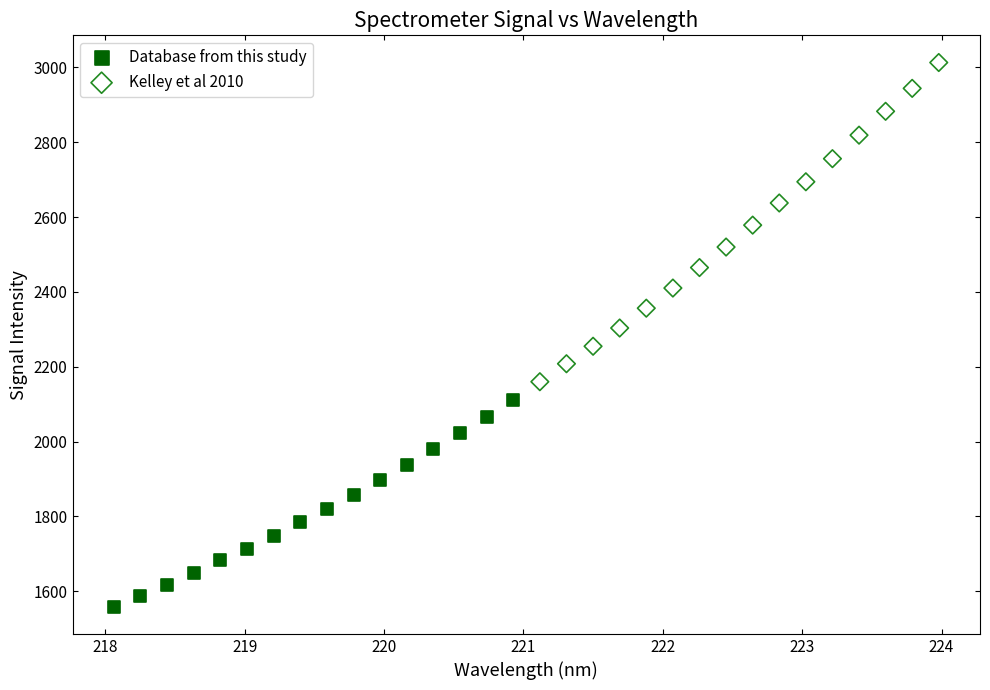

Which series has the largest Y range (max minus min)?

Kelley et al 2010